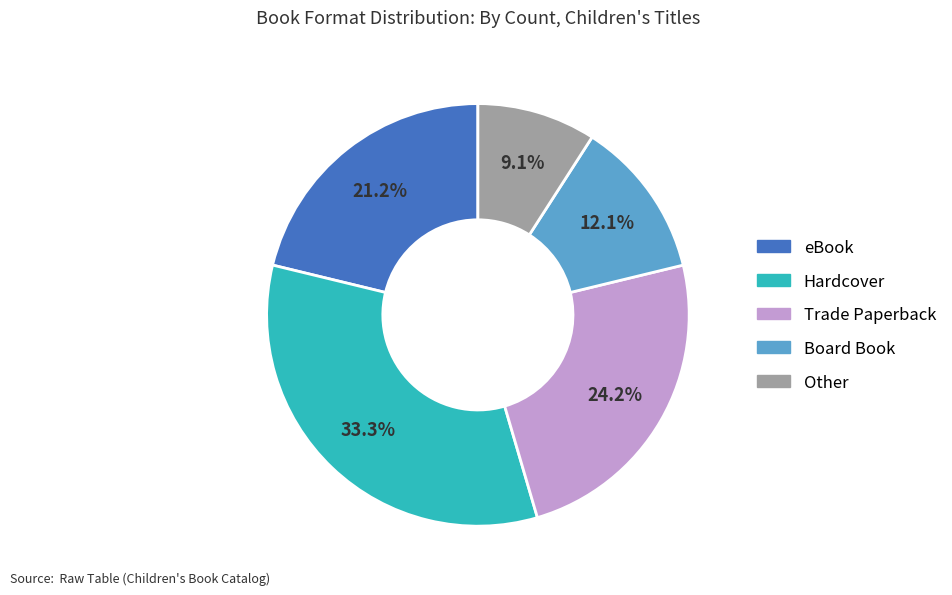

Which category has the smallest portion of the pie?

Other